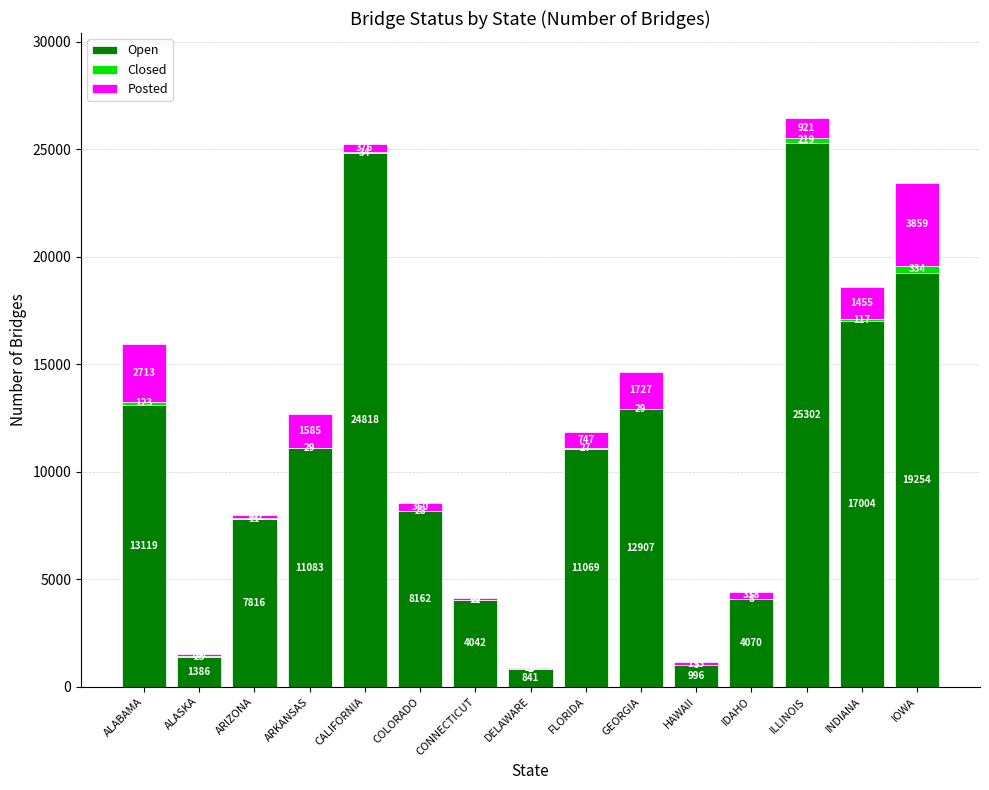

Is it true that Open equals 5066 at INDIANA?

False